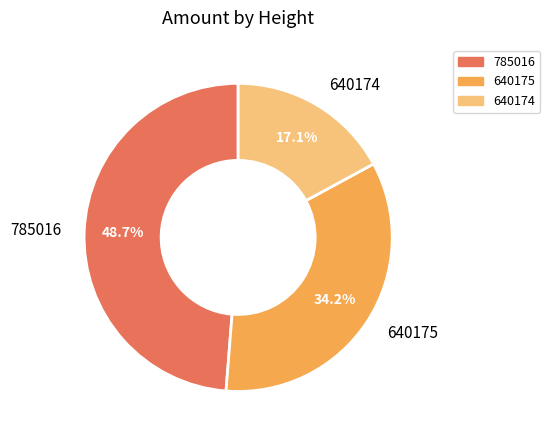

Which category has the smallest portion of the pie?

640174